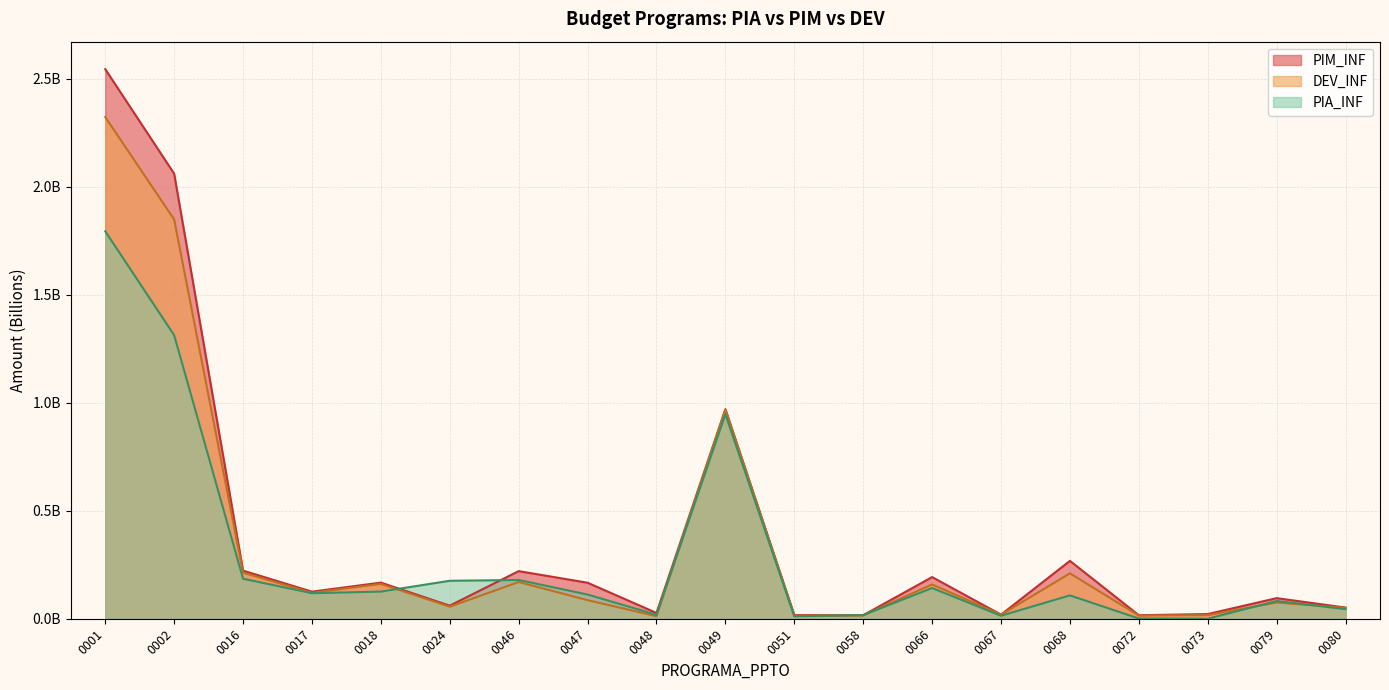

What are all the series names shown in the legend?

PIM_INF, DEV_INF, PIA_INF